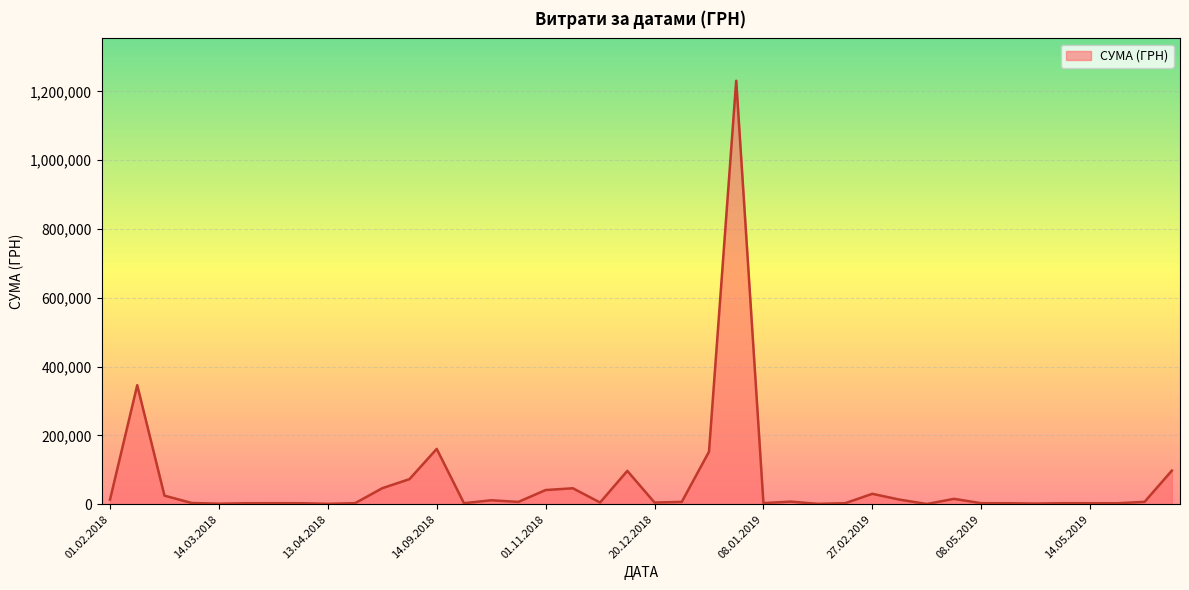

Does the chart have visible grid lines?

Yes